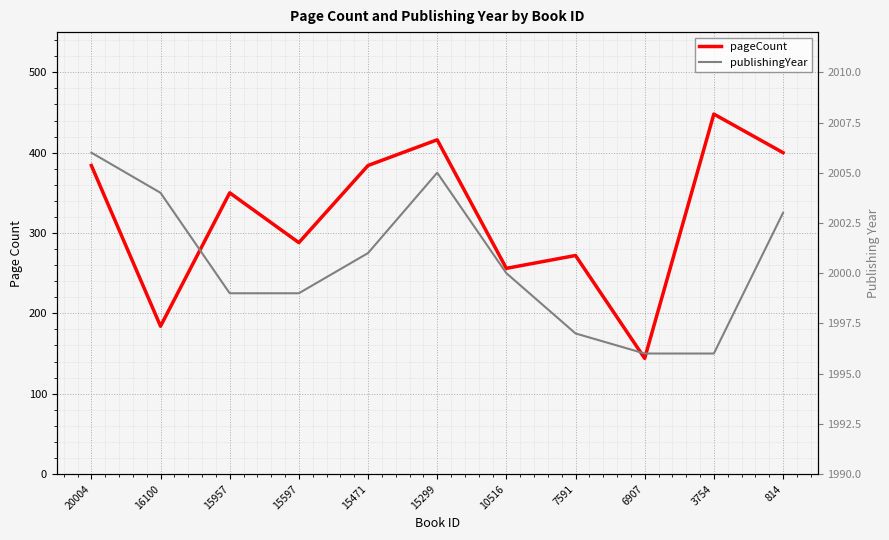

Reading left to right, extract all data points from this chart.

pageCount: 384	184	350	288	384	416	256	272	144	448	400
publishingYear: 2006	2004	1999	1999	2001	2005	2000	1997	1996	1996	2003